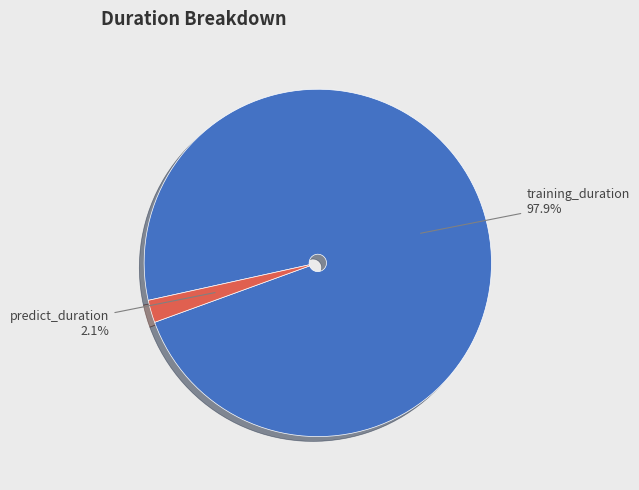

How many slices are in this pie chart?

2